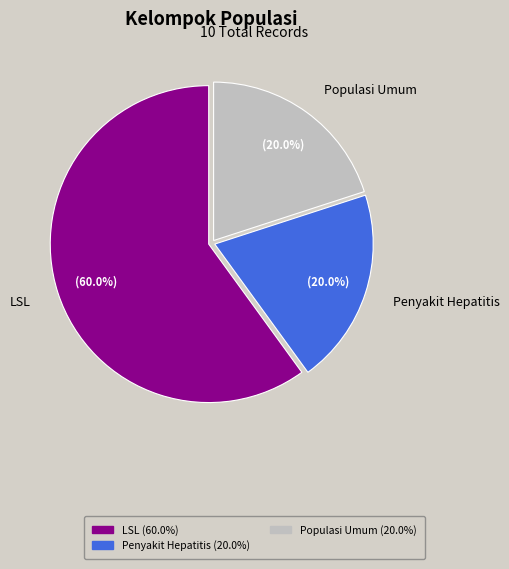

Approximately how many times larger is the value at Populasi Umum compared to Penyakit Hepatitis?

1.0